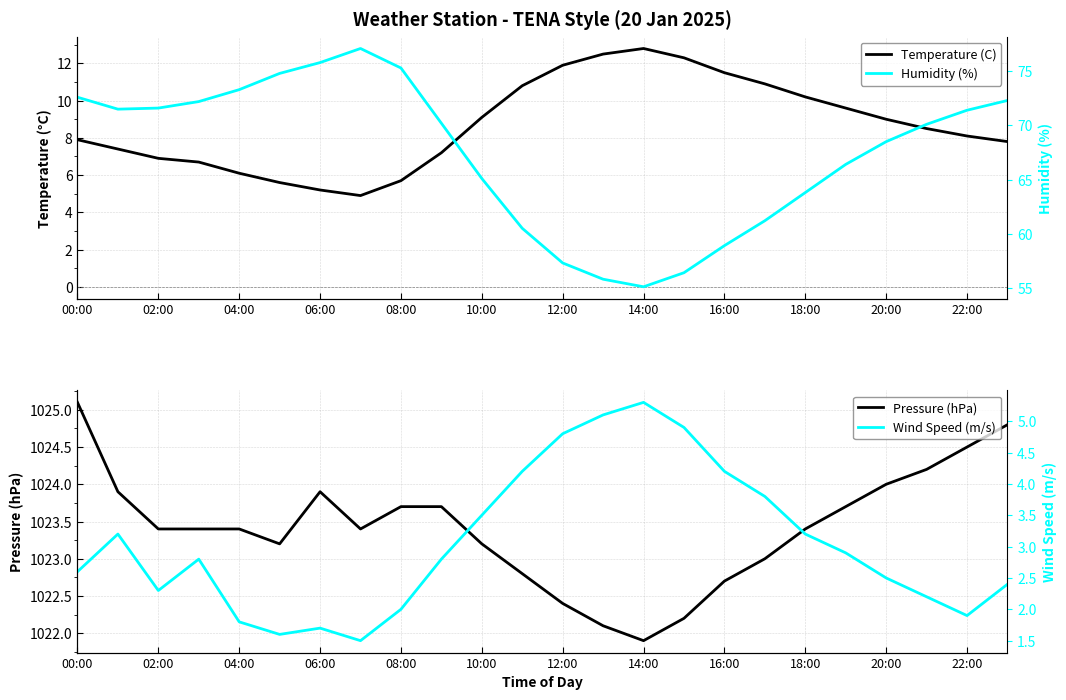

The Pressure (hPa) series shows 1025.1 at 00:00. True or false?

True